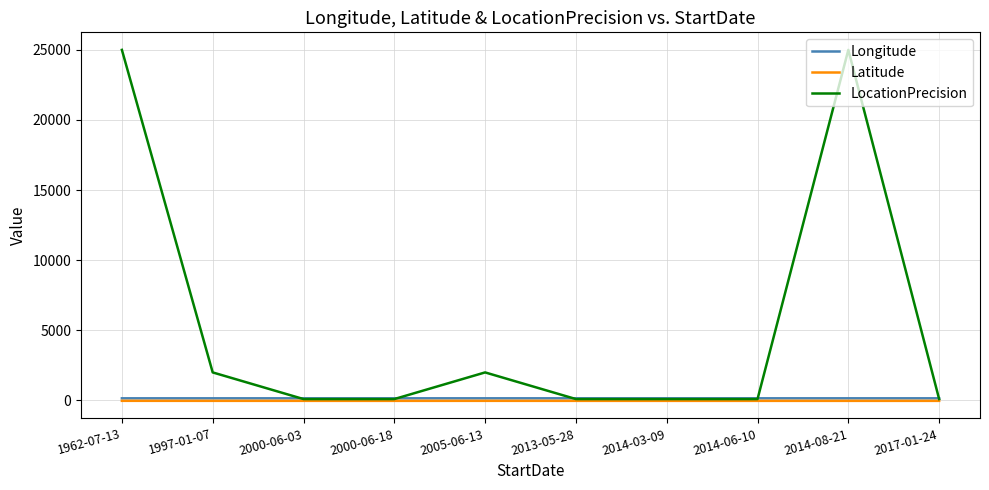

Which series has the widest spread of values?

LocationPrecision